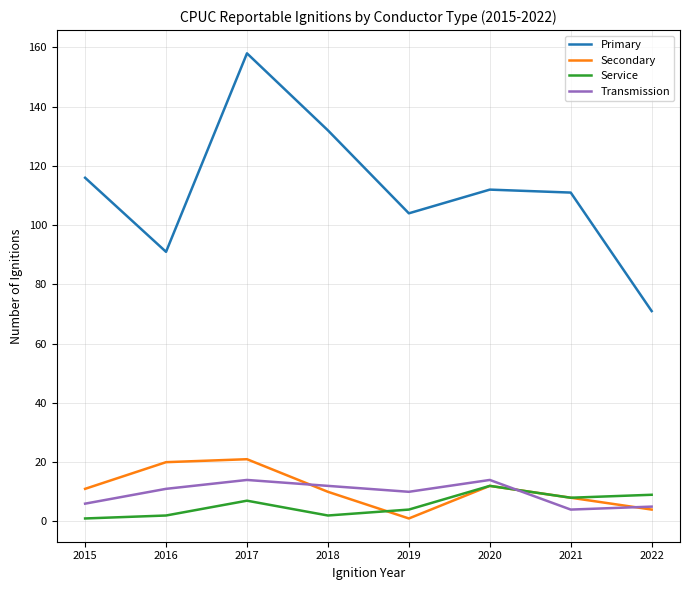

Which series changed the most between 2017 and 2019?

Primary